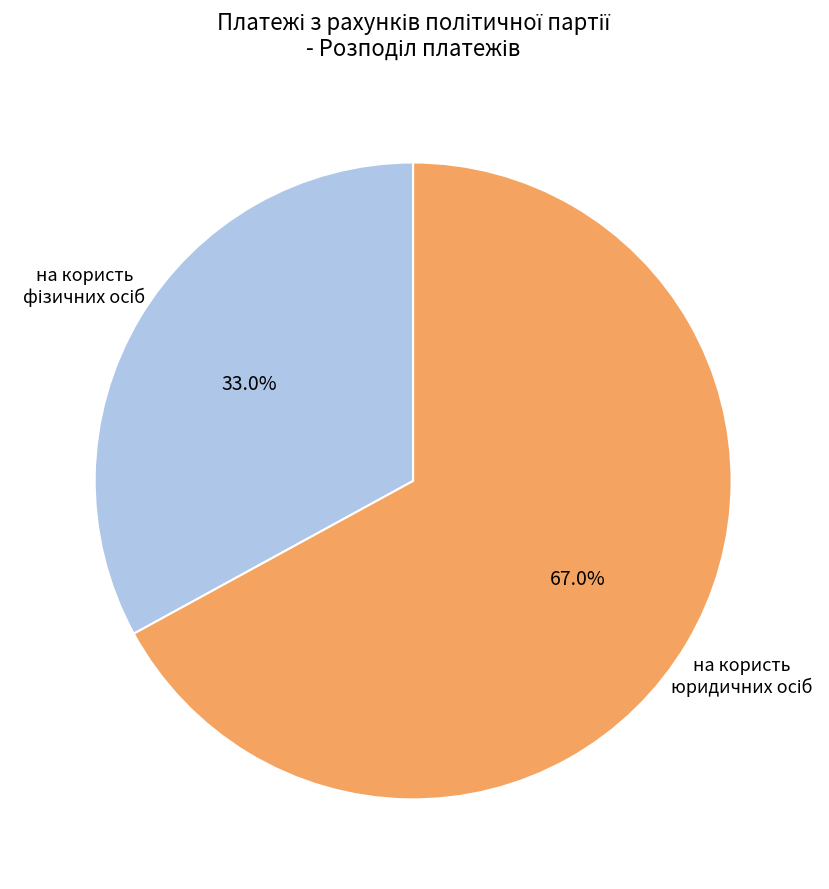

Is there a majority slice in this chart?

Yes